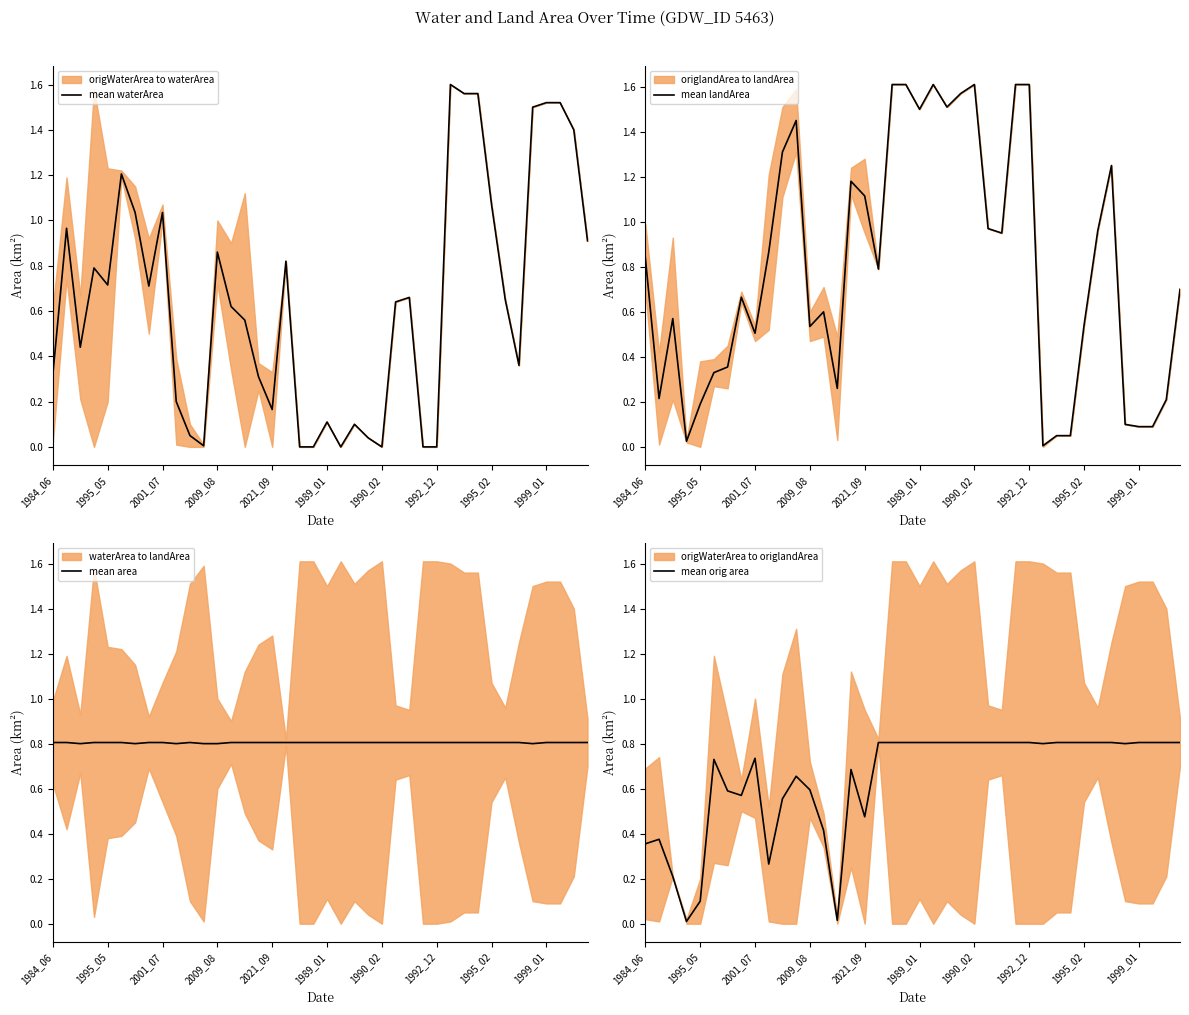

How many intersections are there between mean landArea and mean waterArea?

11